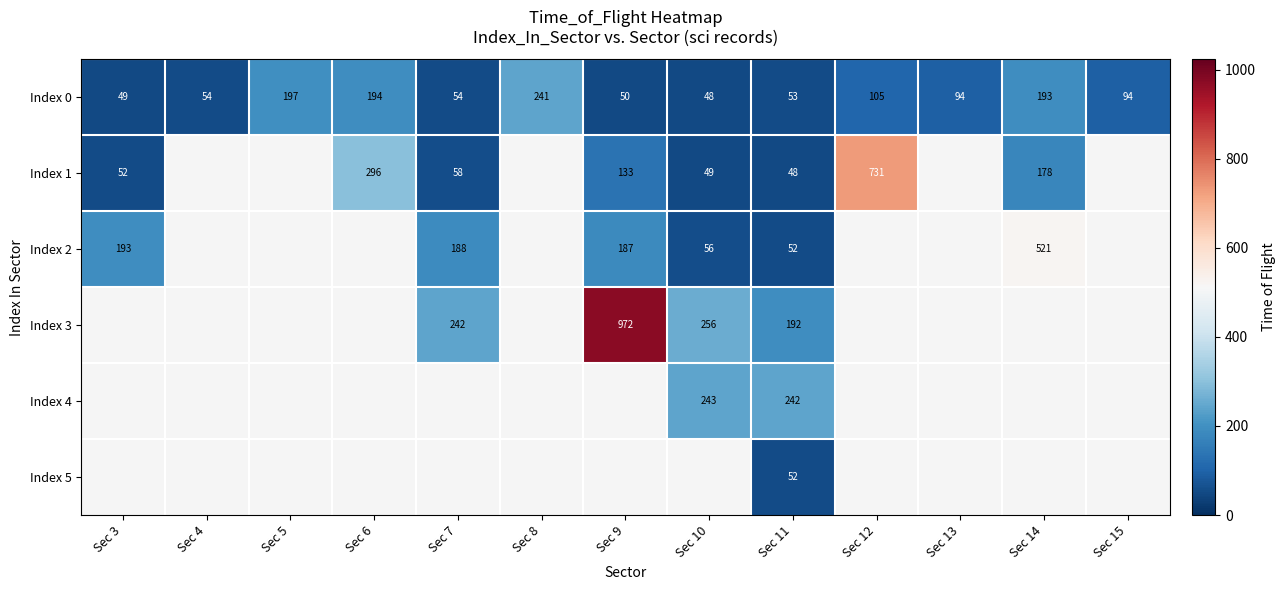

Which has a higher value, Sec 4 or Sec 14?

Sec 14